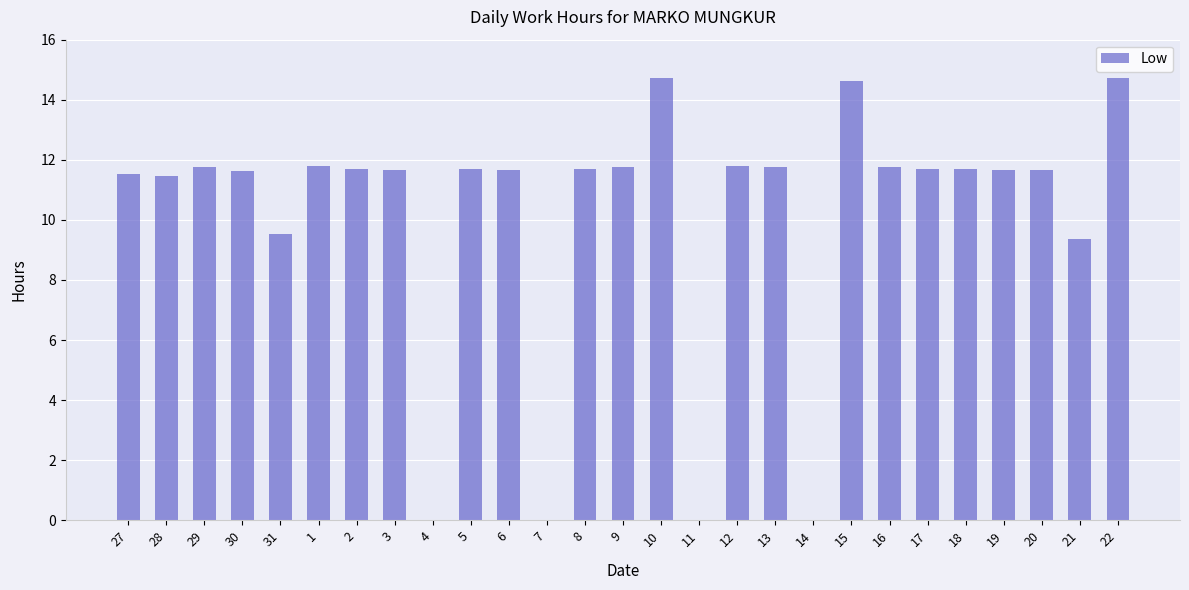

Approximately how many times larger is the value at 31 compared to 27?

0.8